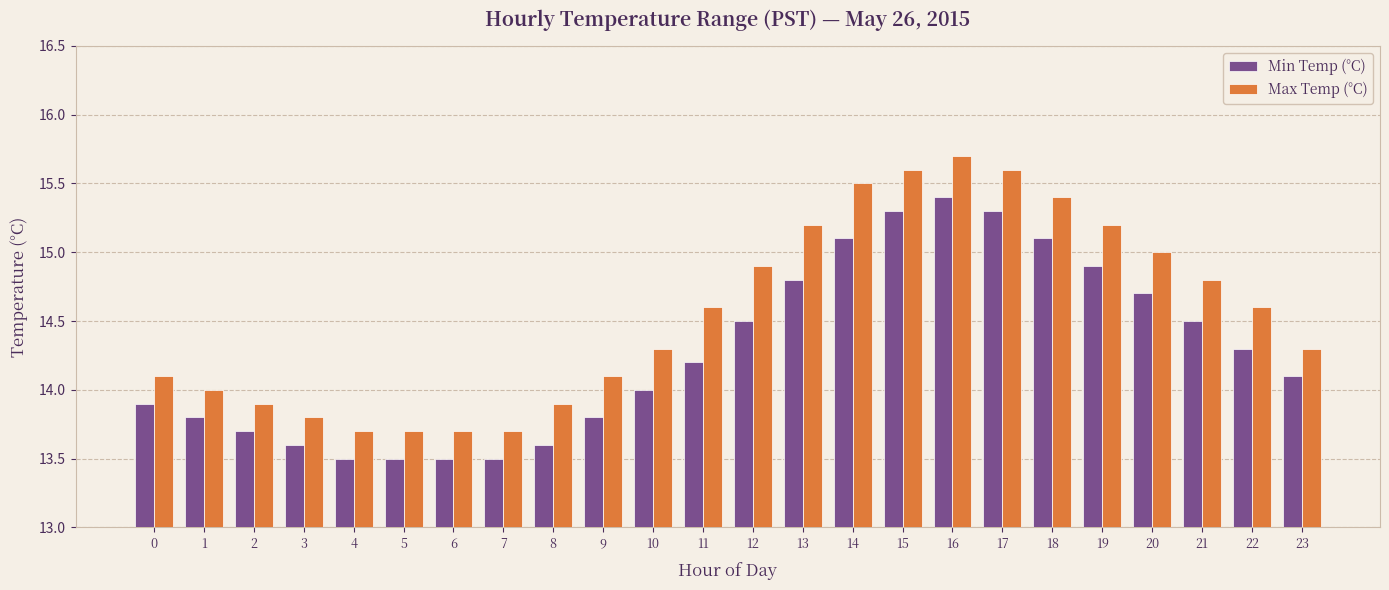

How many groups of bars are there?

24